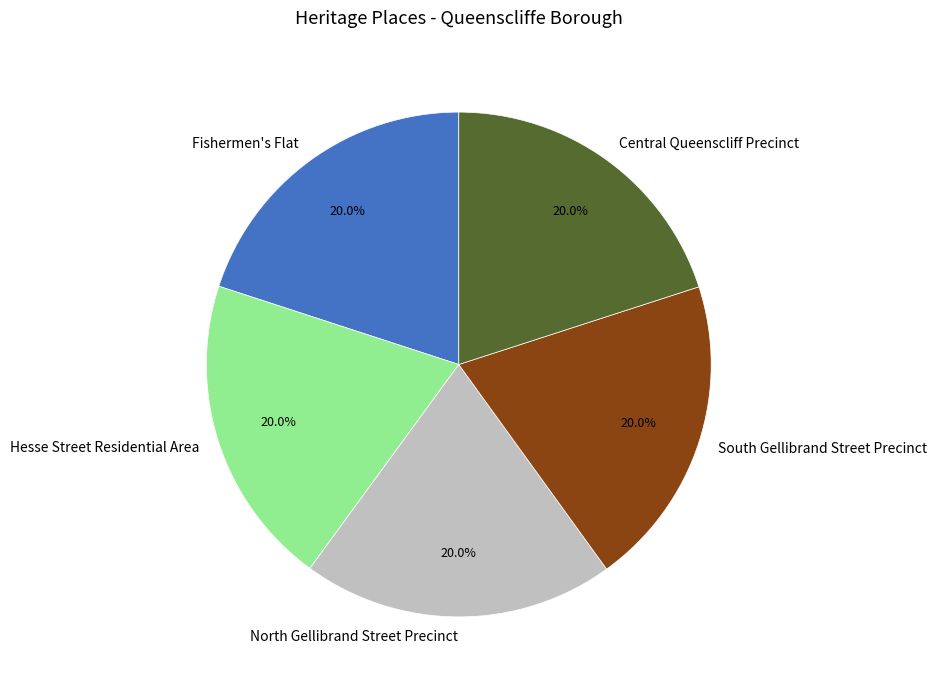

Count the number of slices in the pie.

5